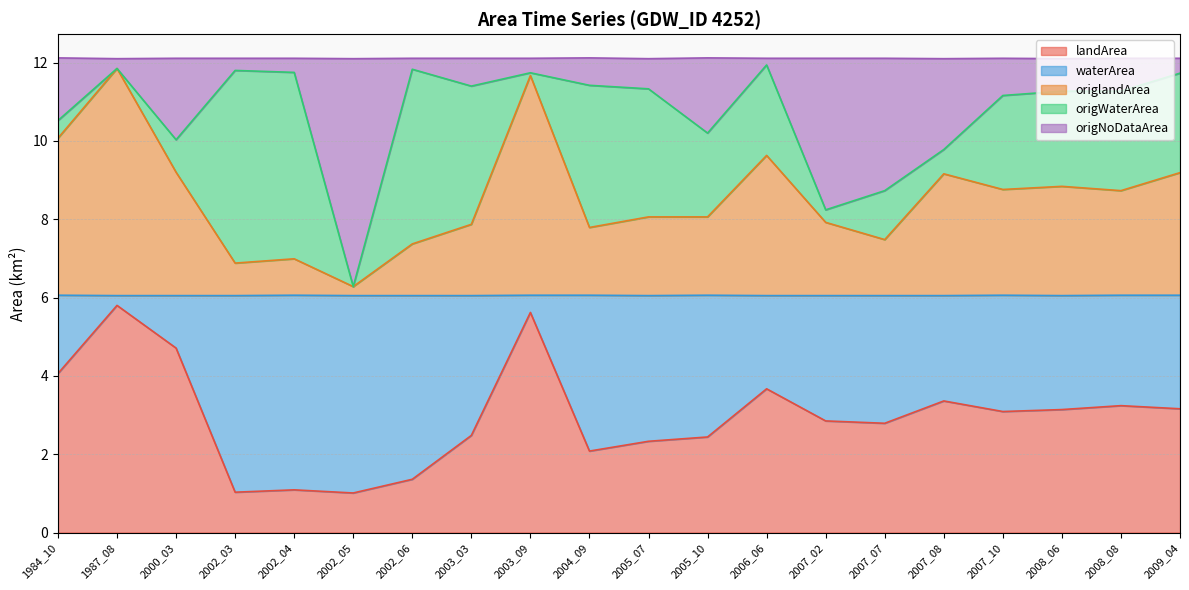

Rank the categories by landArea value from lowest to highest.

2002_05, 2002_03, 2002_04, 2002_06, 2004_09, 2005_07, 2005_10, 2003_03, 2007_07, 2007_02, 2007_10, 2008_06, 2009_04, 2008_08, 2007_08, 2006_06, 1984_10, 2000_03, 2003_09, 1987_08